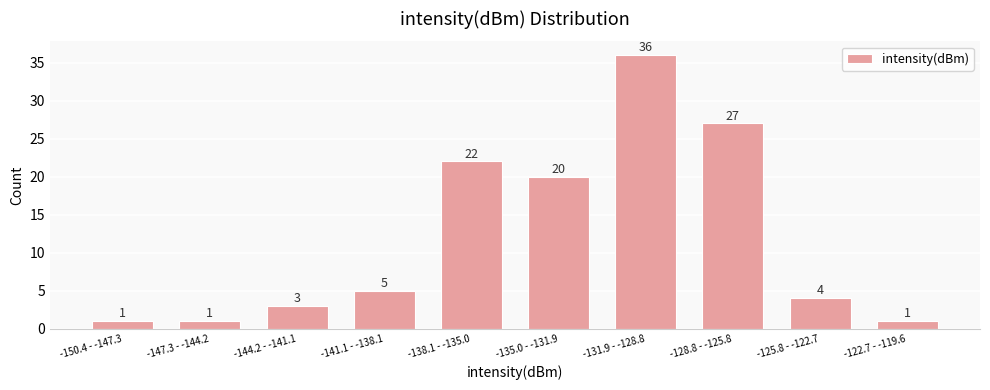

Reading left to right, what are all the values shown in this chart?

1	1	3	5	22	20	36	27	4	1